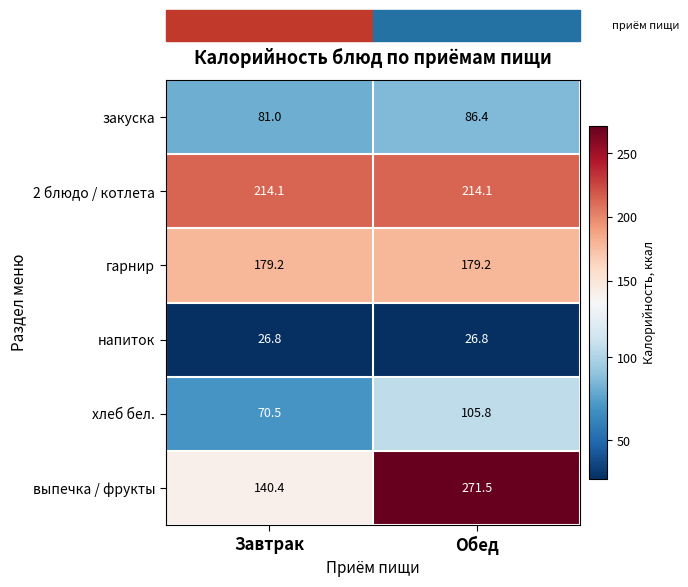

What is the total value across all series at Обед?

883.8